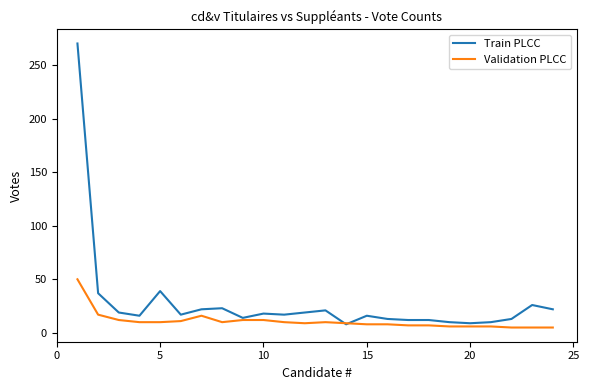

What are all the series names shown in the legend?

Train PLCC, Validation PLCC